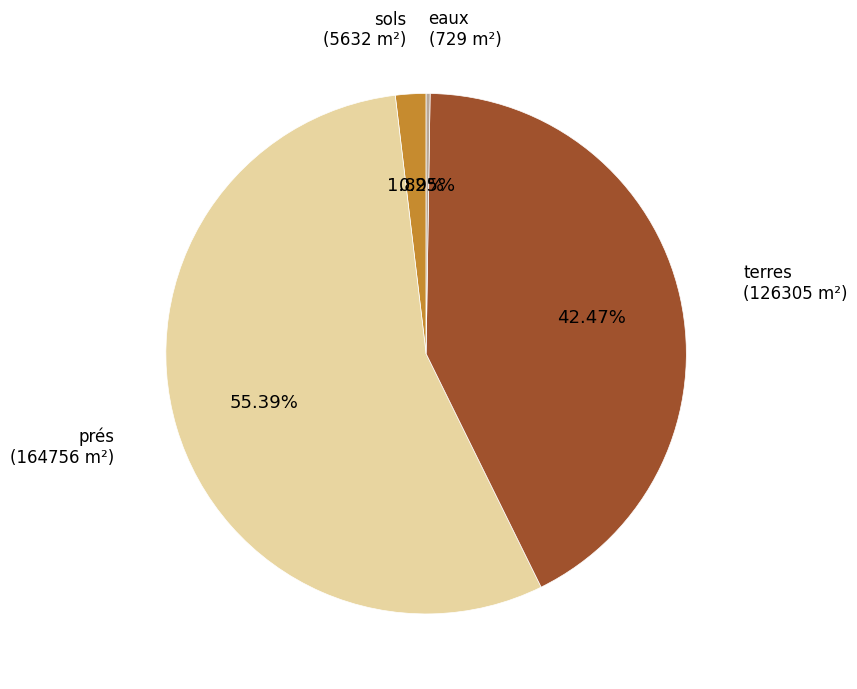

Does any single category account for the majority?

Yes